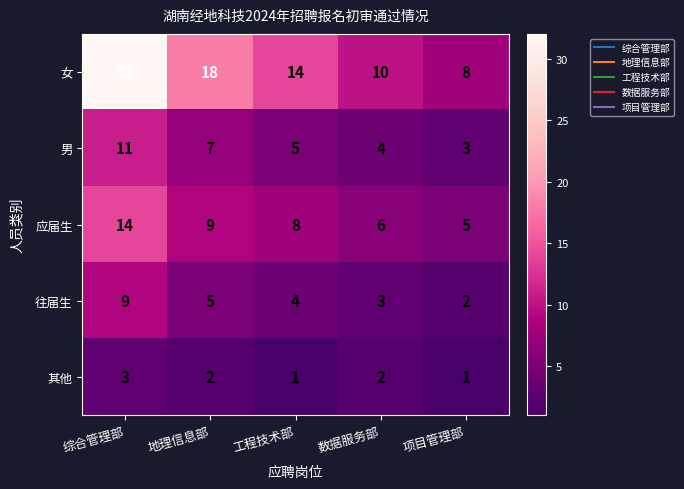

Which category has the highest value in the 其他 series?

综合管理部